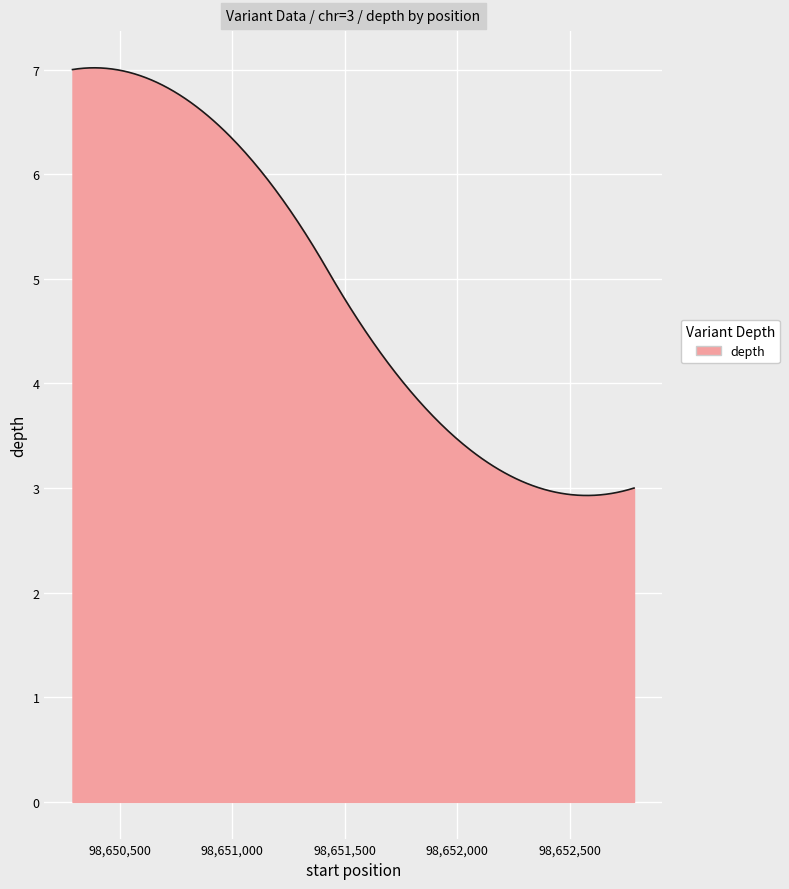

What is the maximum value shown in the chart?

7.0